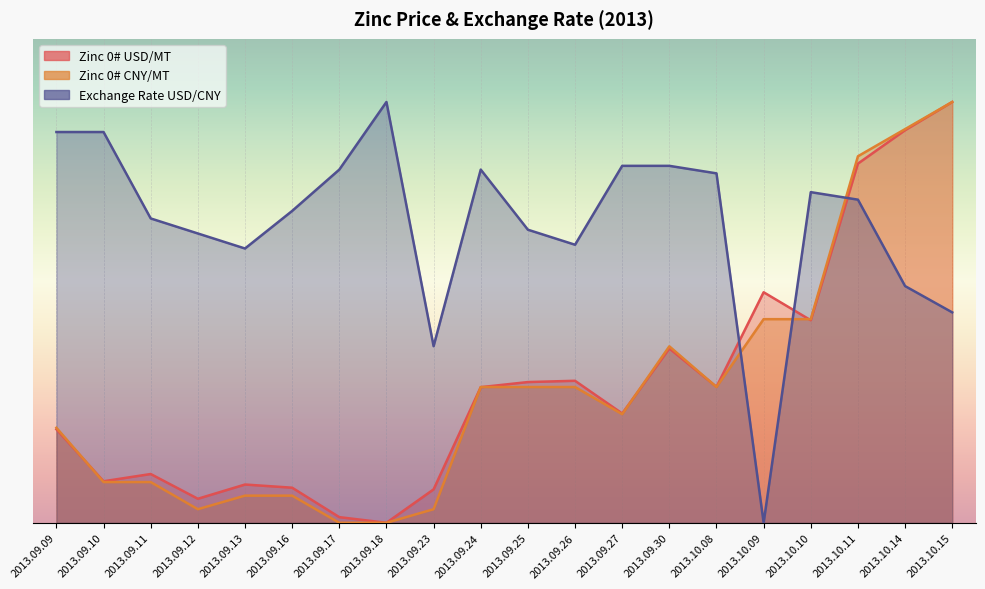

Rank the series at 2013.09.25 from lowest to highest value.

Zinc 0# CNY/MT, Zinc 0# USD/MT, Exchange Rate USD/CNY